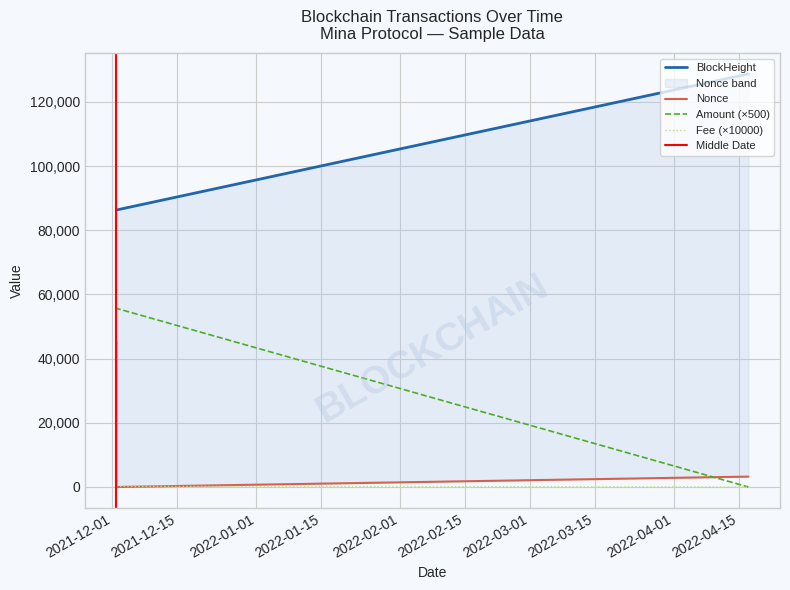

Which series changed the most between 2021-12-01 20:30:00 and 2022-04-17 00:09:00?

Amount